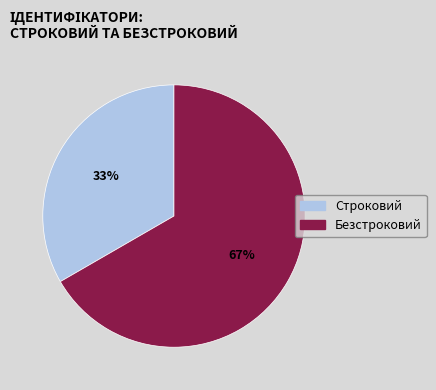

Which slice is the smallest?

Строковий